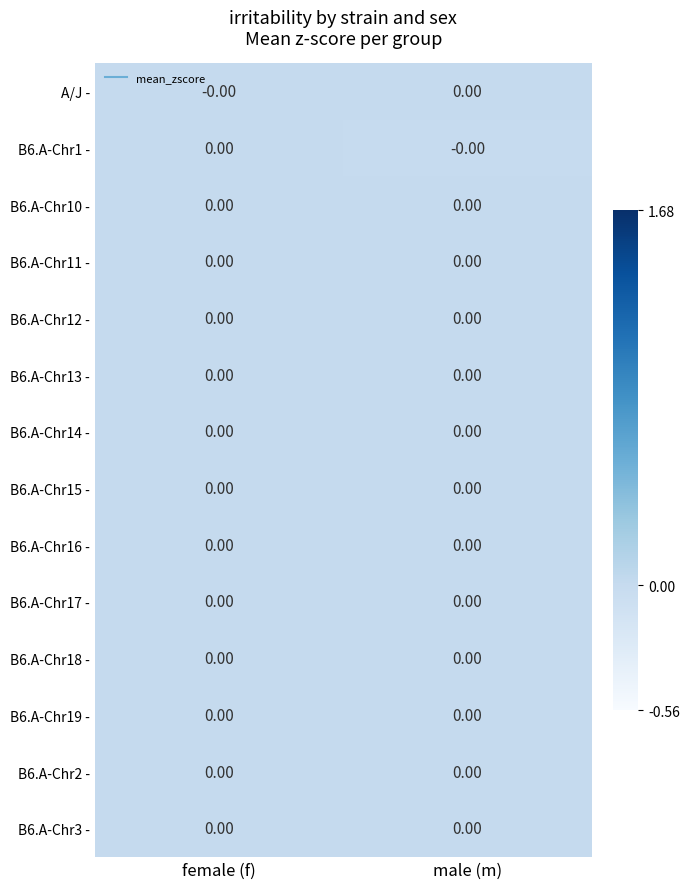

Reading left to right, transcribe all the data shown in this chart.

A/J -: female (f)=-0.0	male (m)=0.0
B6.A-Chr1 -: female (f)=0.0	male (m)=-0.0
B6.A-Chr10 -: female (f)=0.0	male (m)=0.0
B6.A-Chr11 -: female (f)=0.0	male (m)=0.0
B6.A-Chr12 -: female (f)=0.0	male (m)=0.0
B6.A-Chr13 -: female (f)=0.0	male (m)=0.0
B6.A-Chr14 -: female (f)=0.0	male (m)=0.0
B6.A-Chr15 -: female (f)=0.0	male (m)=0.0
B6.A-Chr16 -: female (f)=0.0	male (m)=0.0
B6.A-Chr17 -: female (f)=0.0	male (m)=0.0
B6.A-Chr18 -: female (f)=0.0	male (m)=0.0
B6.A-Chr19 -: female (f)=0.0	male (m)=0.0
B6.A-Chr2 -: female (f)=0.0	male (m)=0.0
B6.A-Chr3 -: female (f)=0.0	male (m)=0.0